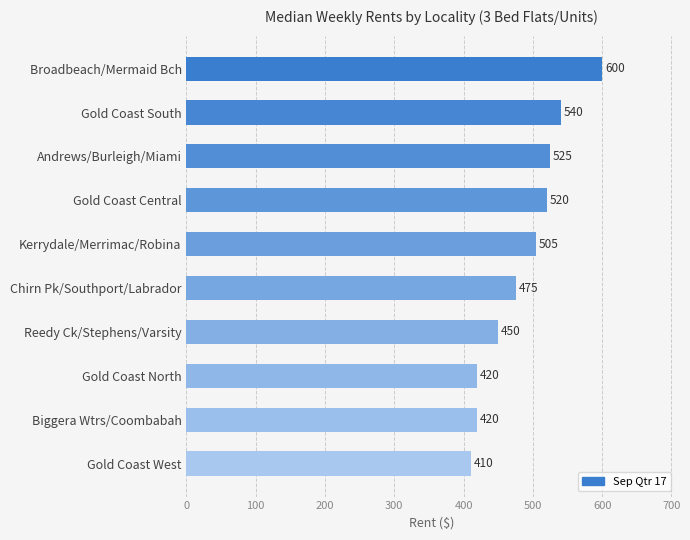

What is the difference between the maximum and minimum values?

190